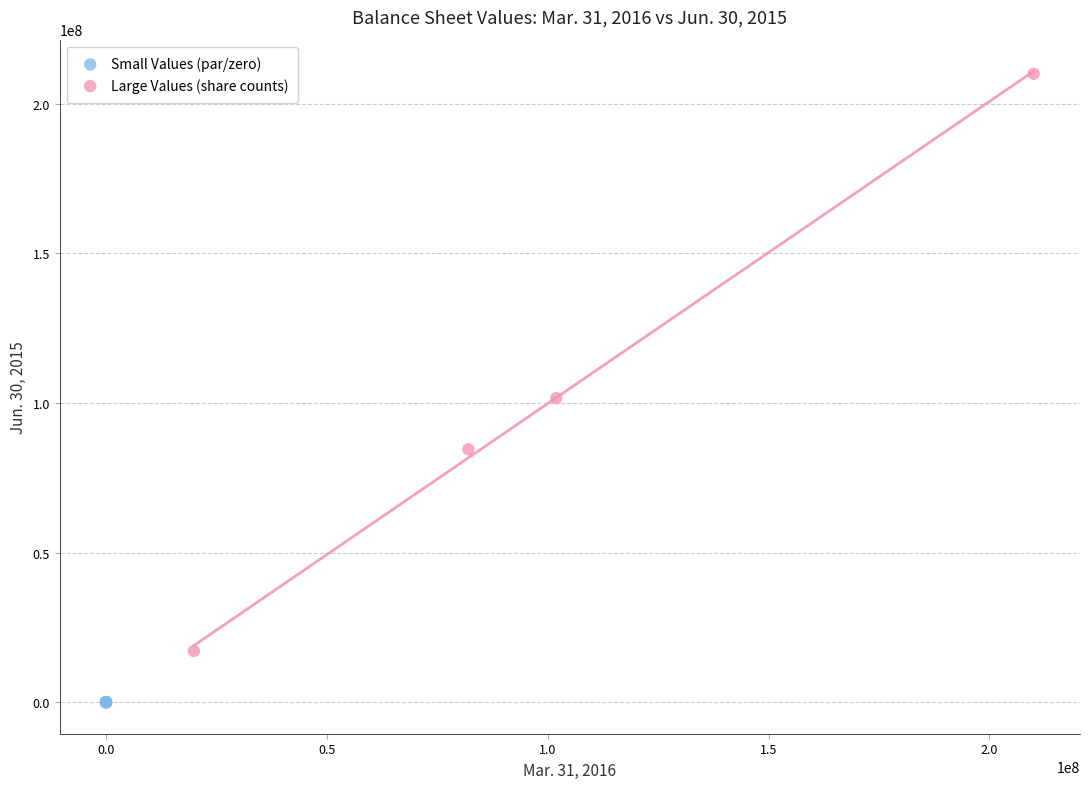

Which series reaches the minimum Y coordinate?

Small Values (par/zero)